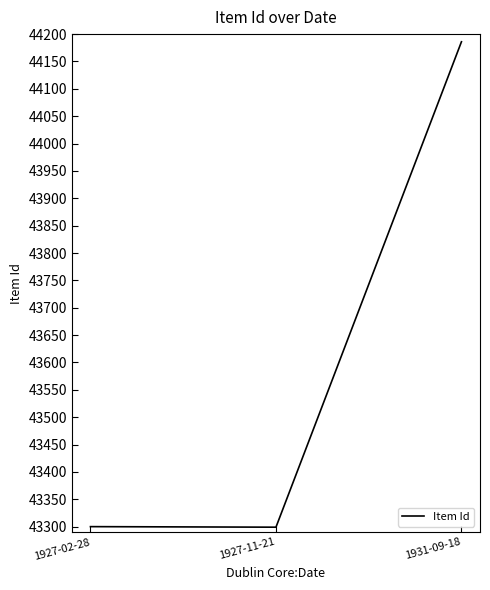

What is the ratio of the value at 1927-02-28 to the value at 1927-11-21?

1.0